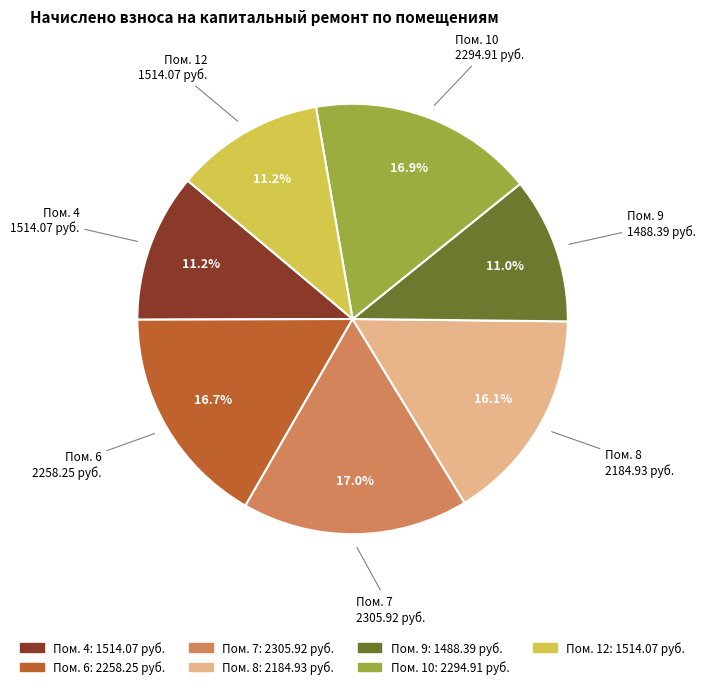

Does any single category account for the majority?

No